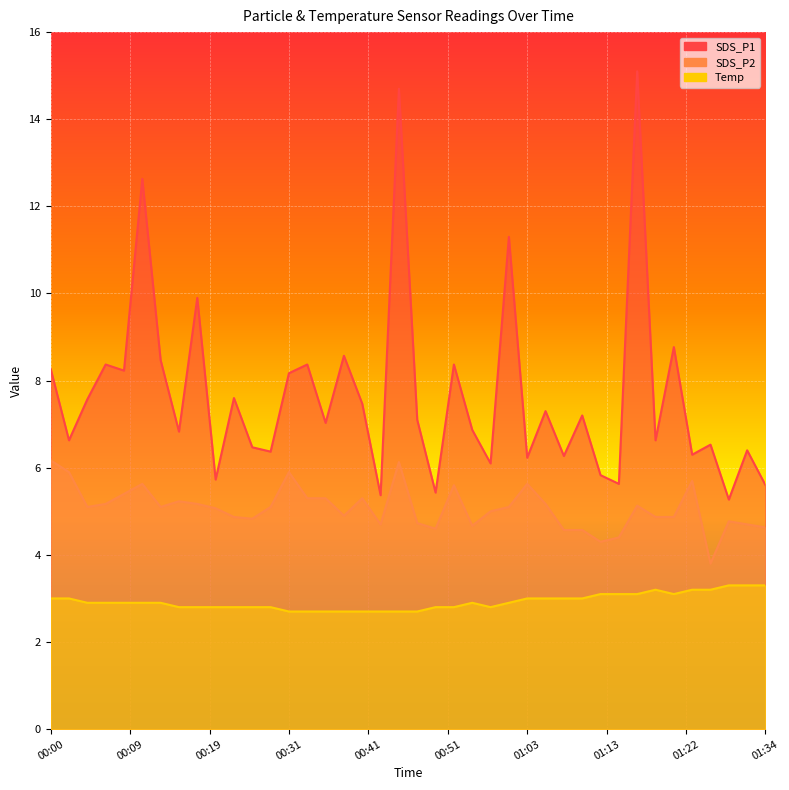

Rank the series at 00:51 from lowest to highest value.

Temp, SDS_P2, SDS_P1